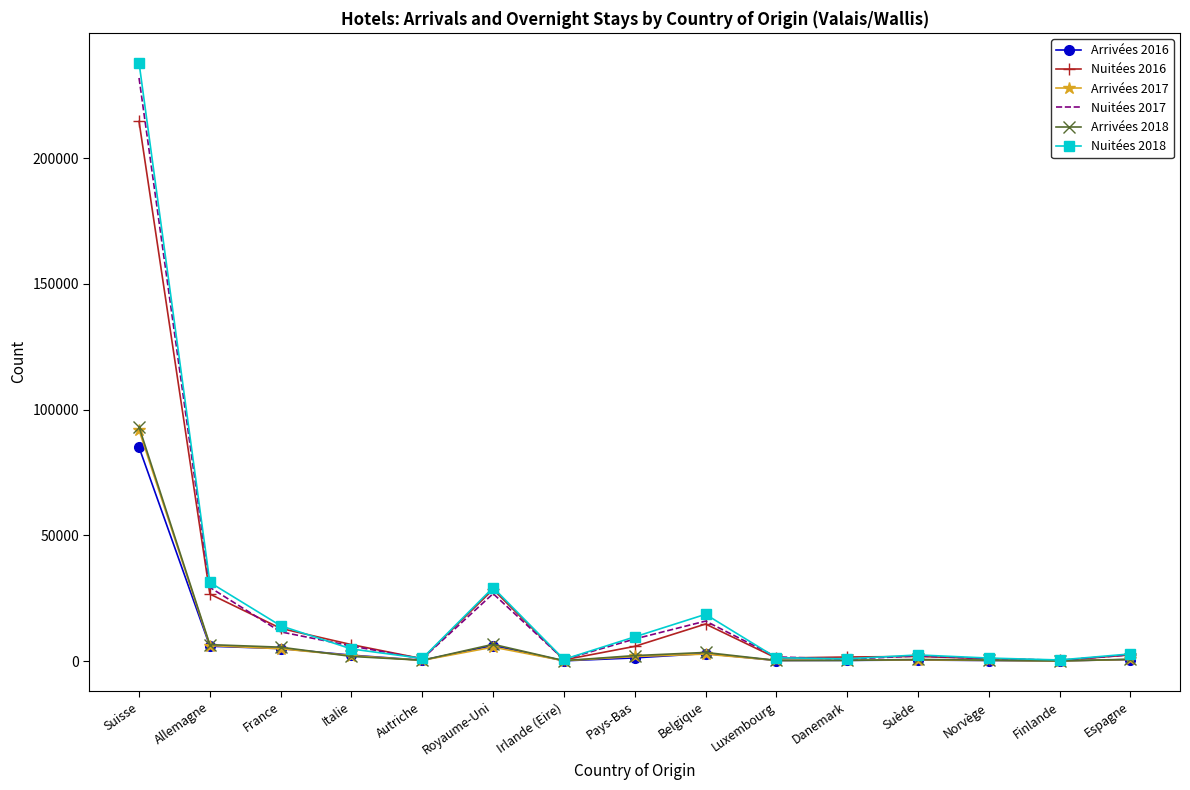

At which category is the sum across all series the highest?

Suisse